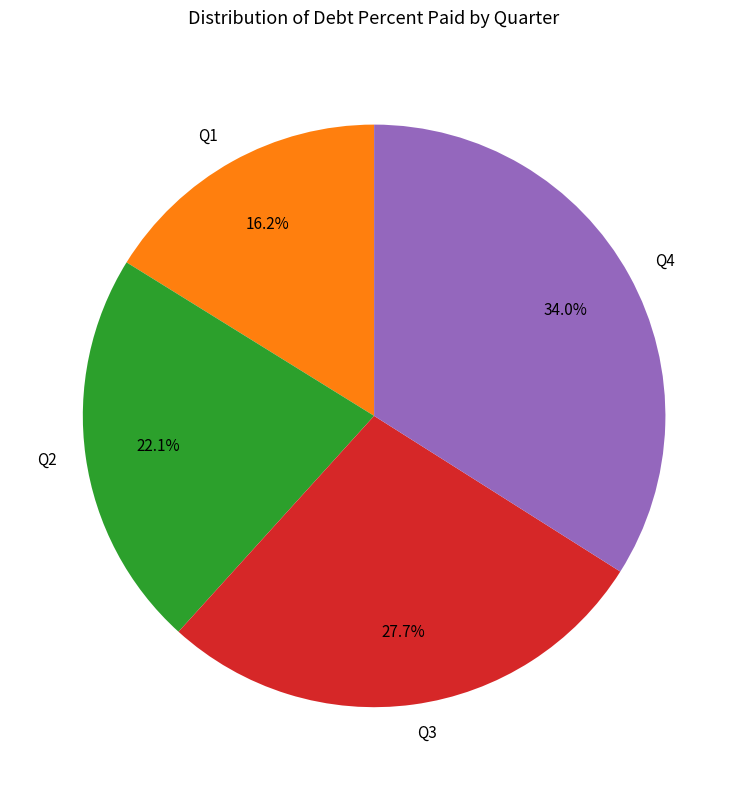

How many slices are in this pie chart?

4